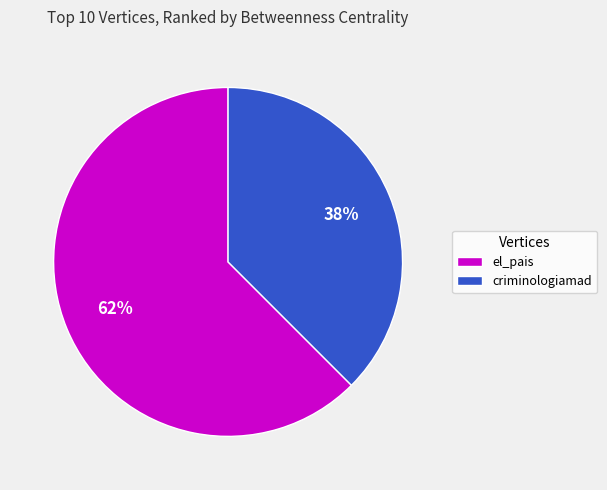

Count the number of slices in the pie.

2